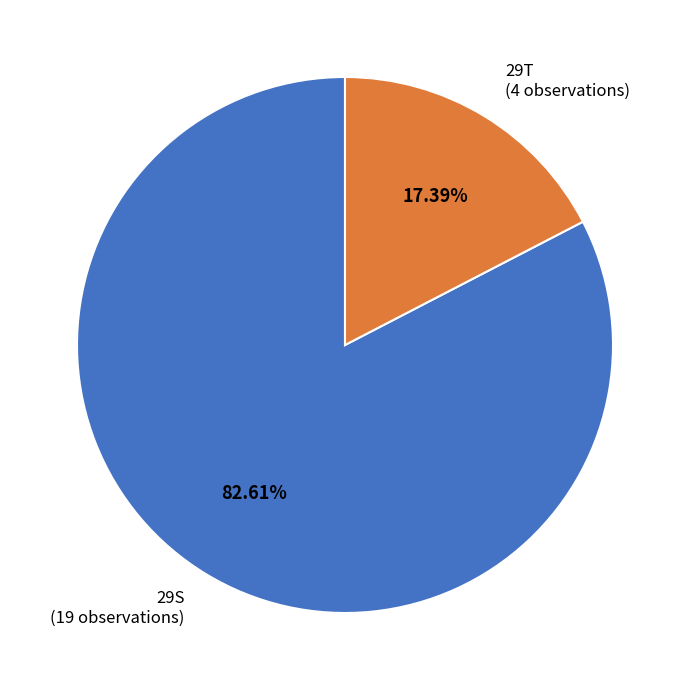

Rank the categories by value from highest to lowest.

29S, 29T